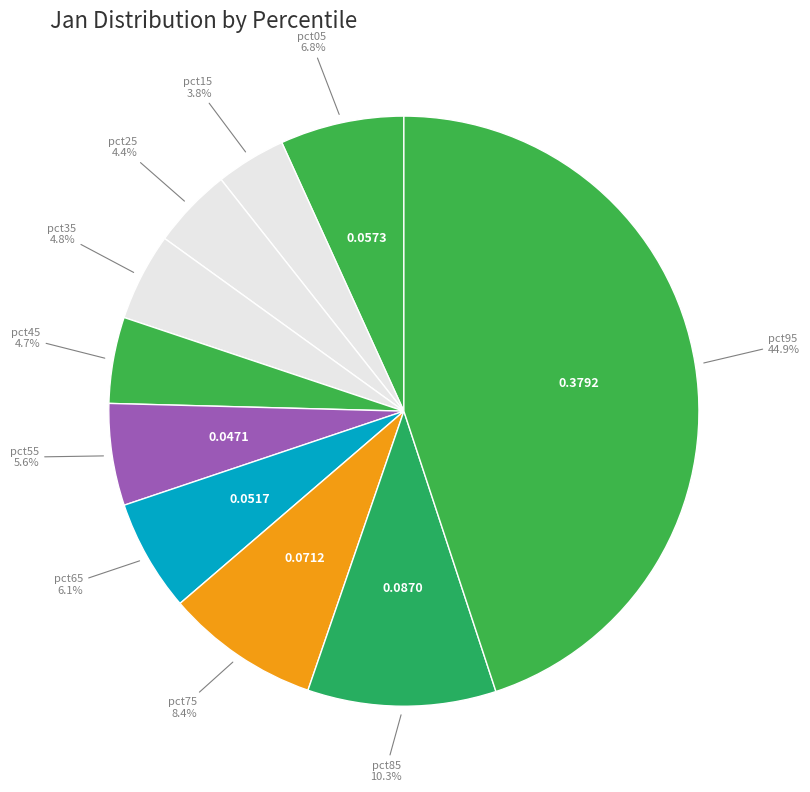

Count the number of slices in the pie.

10